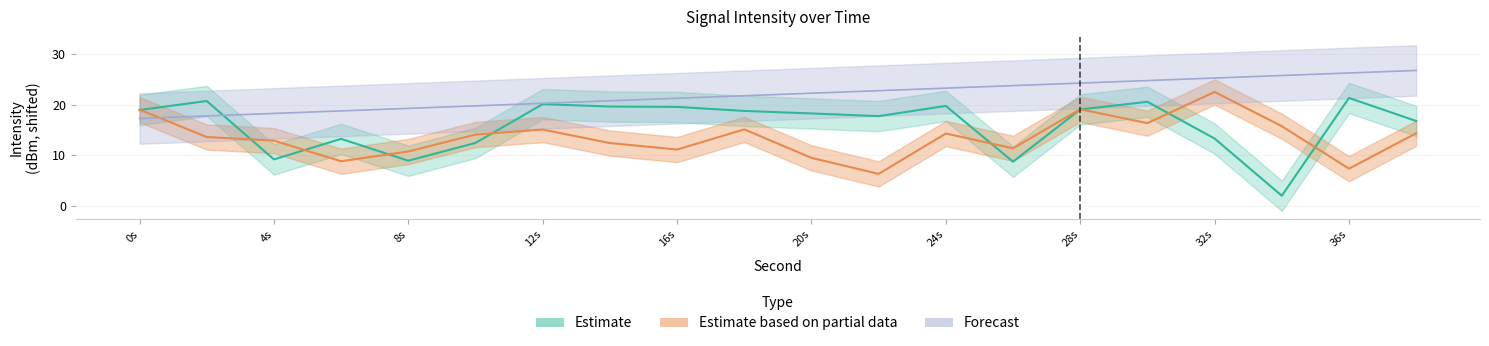

What is the total value across all series at 38?

57.9